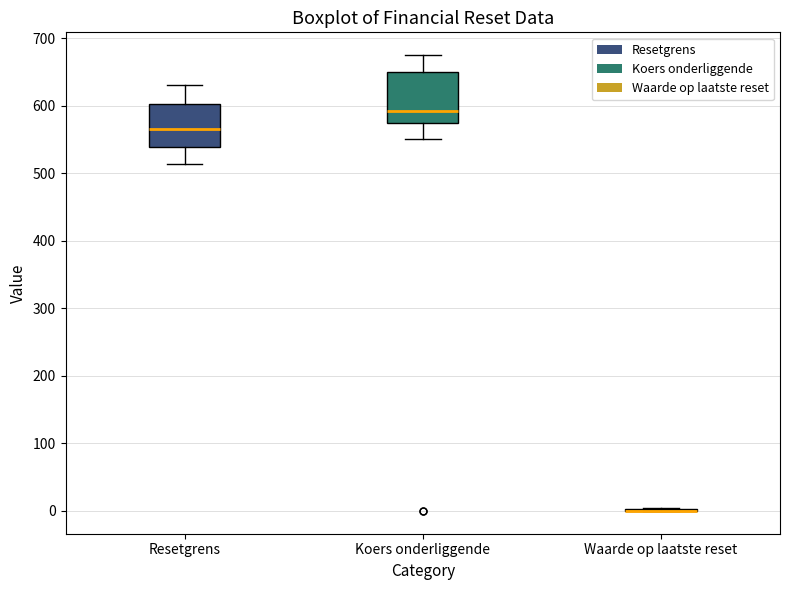

Where does the upper whisker of the box for Koers onderliggende end on the y-axis? The values are not printed on the chart, so give them approximately, as read against the axis.

670